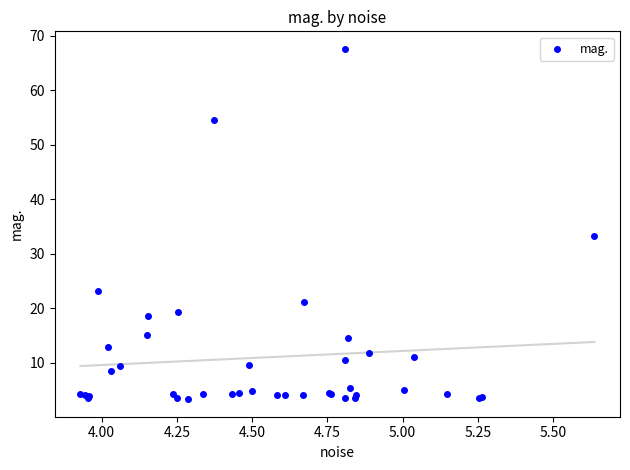

What Y value in the scatter plot is closest to 35?

33.2